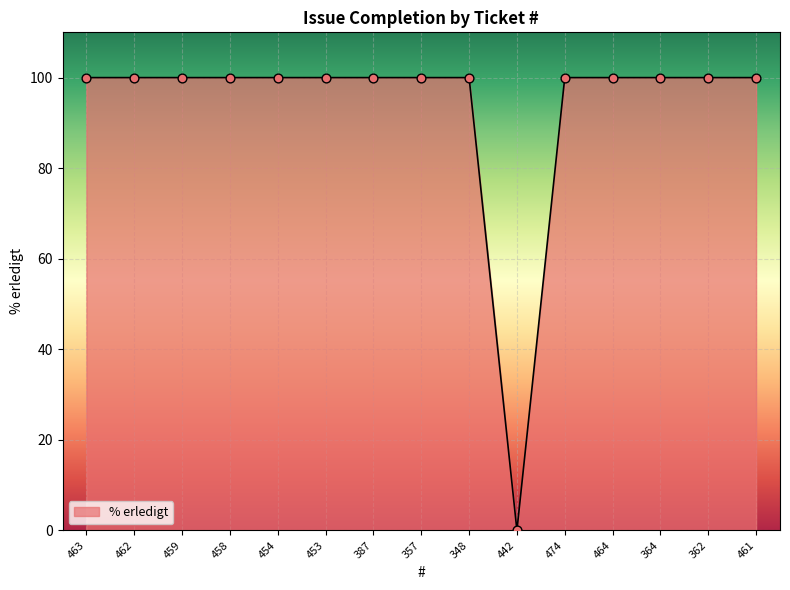

Approximately how many times larger is the value at 462 compared to 459?

1.0